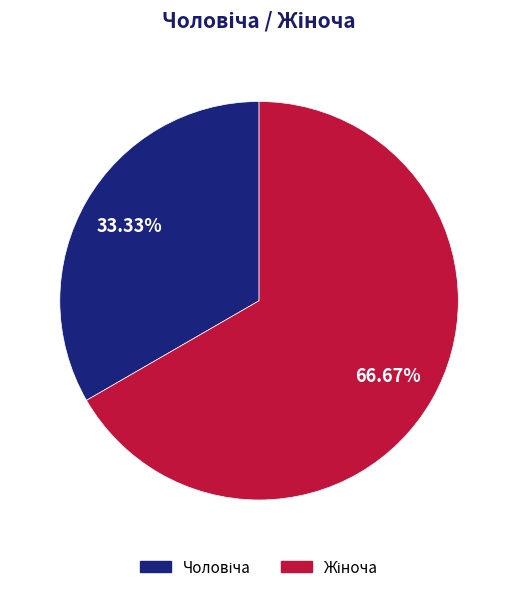

Is there any slice that represents more than half of the pie?

Yes